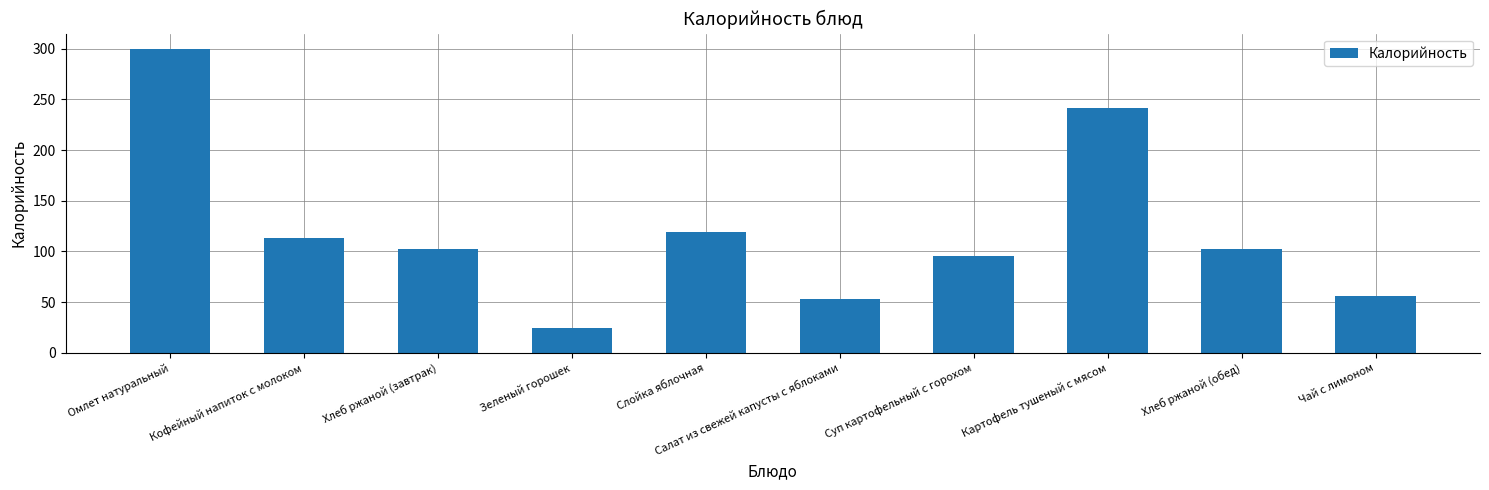

How many data points are less than 102?

4